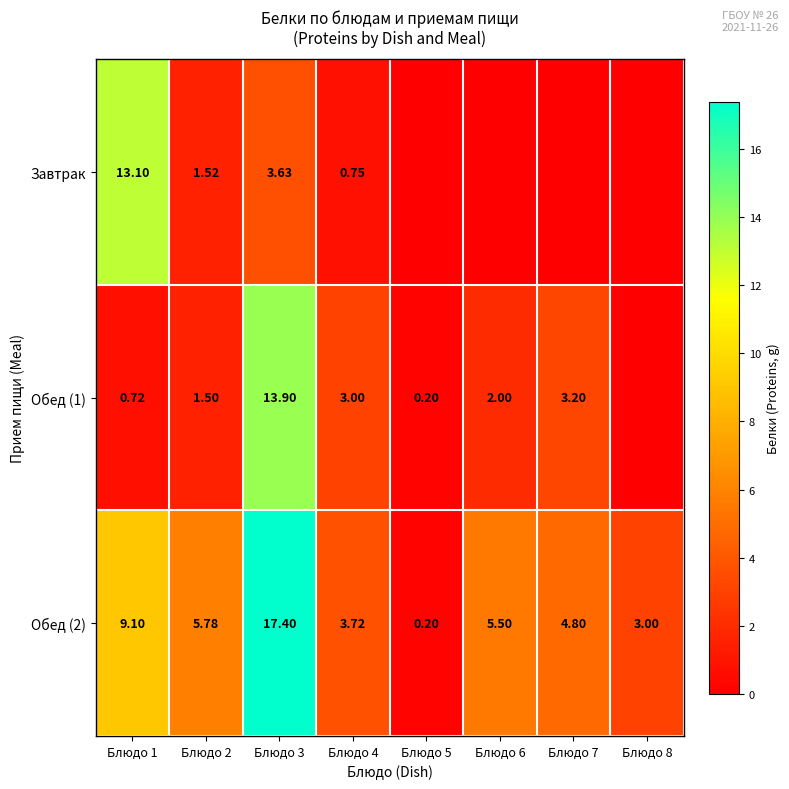

What is the difference between the second highest and minimum values in the Обед (2) series?

8.9